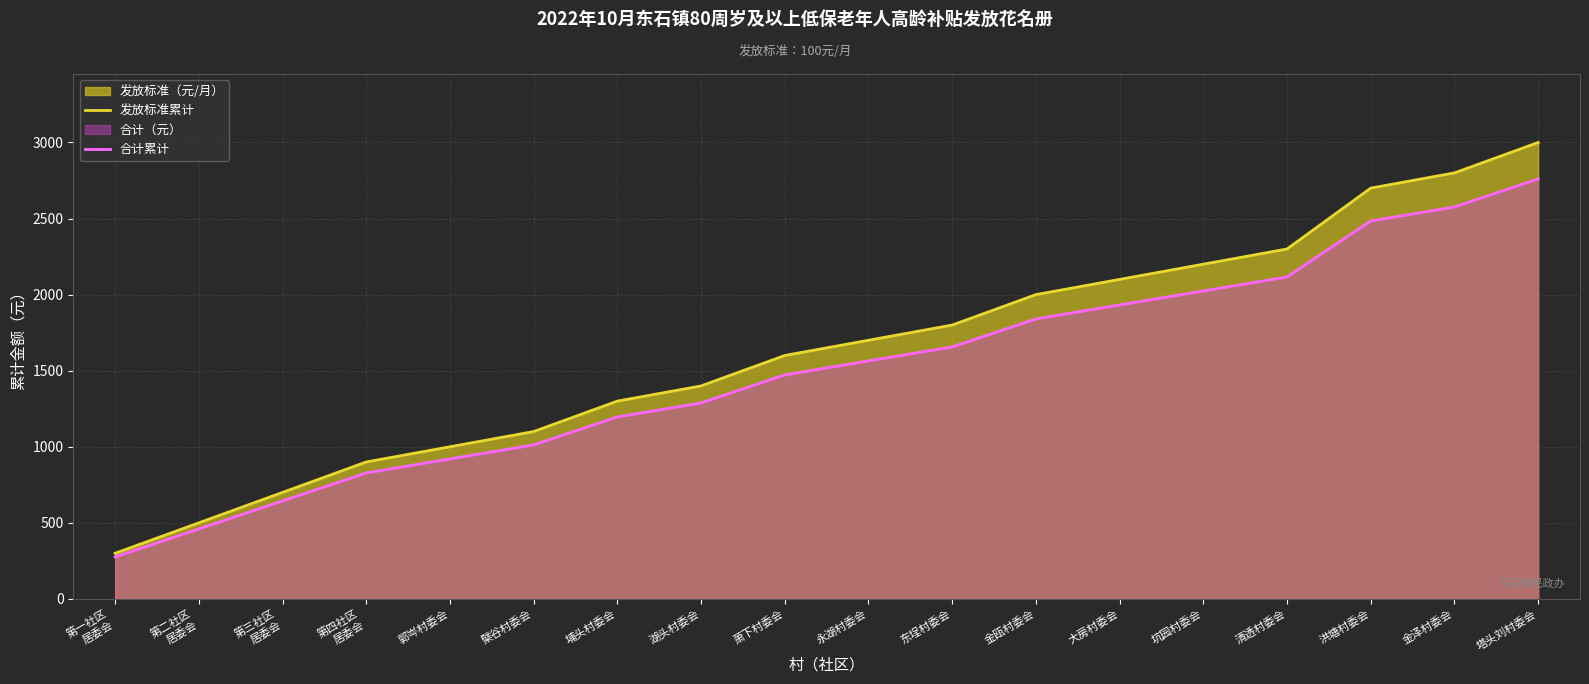

True or false: 发放标准累计 and 合计累计 cross at least once.

False